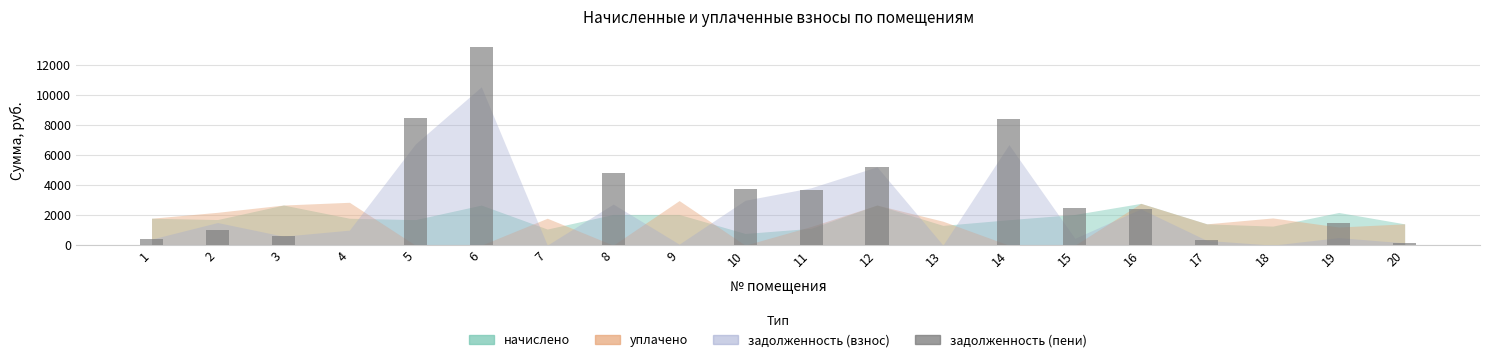

Which has a higher value, 9 or 3?

3